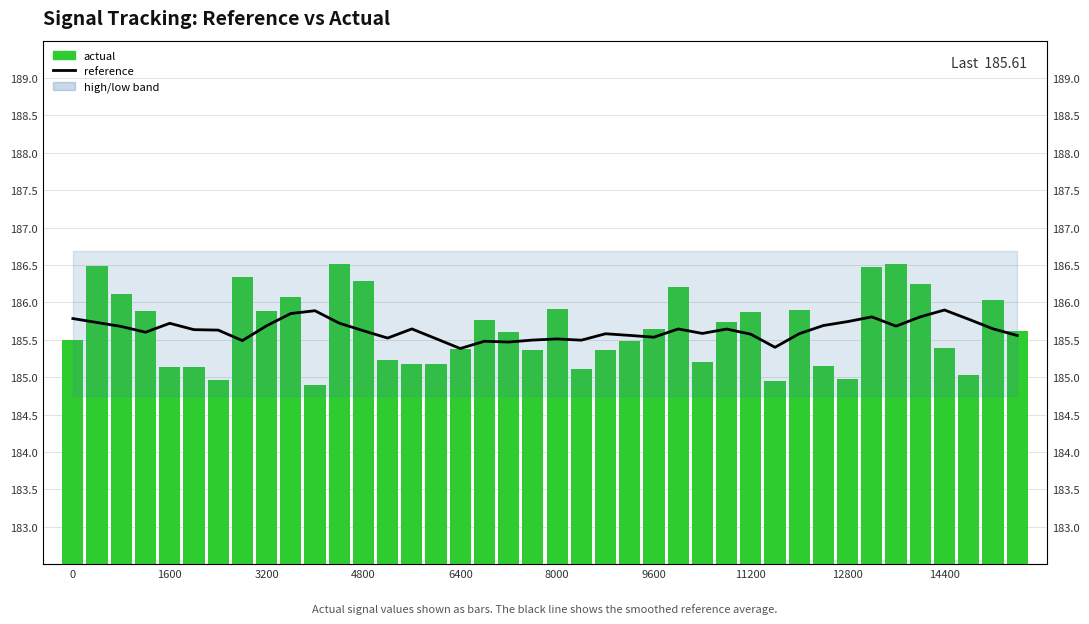

Which category has the lowest value in the reference series?

6400